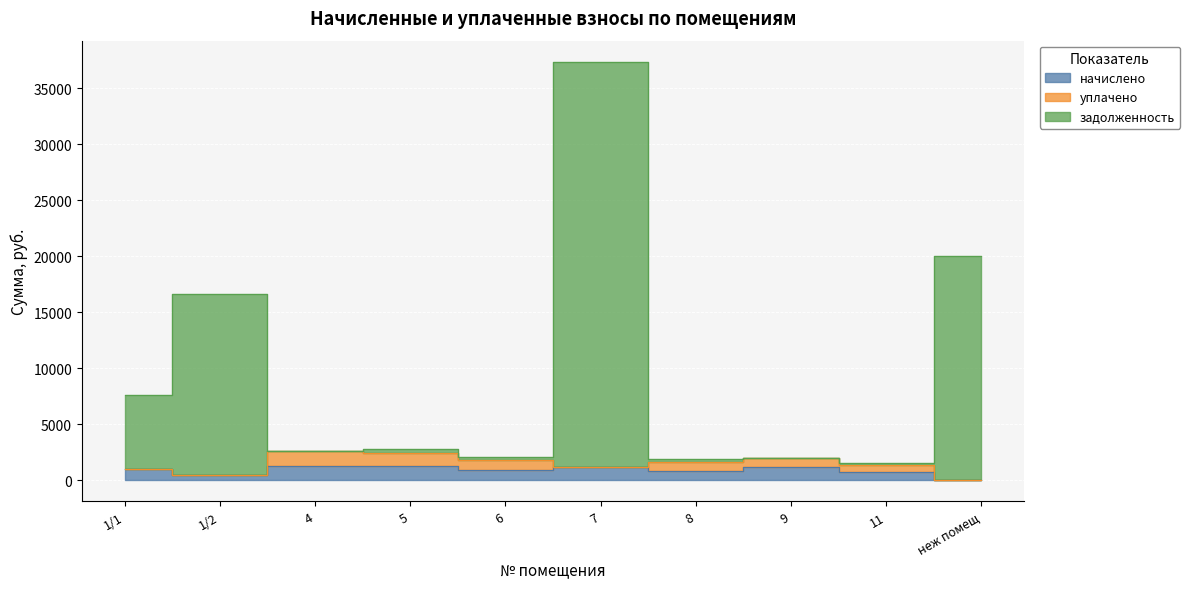

What are all the series names shown in the legend?

начислено, уплачено, задолженность